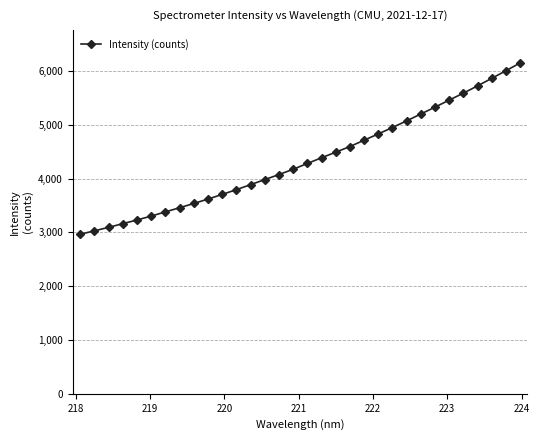

What is the greatest value displayed?

6150.0